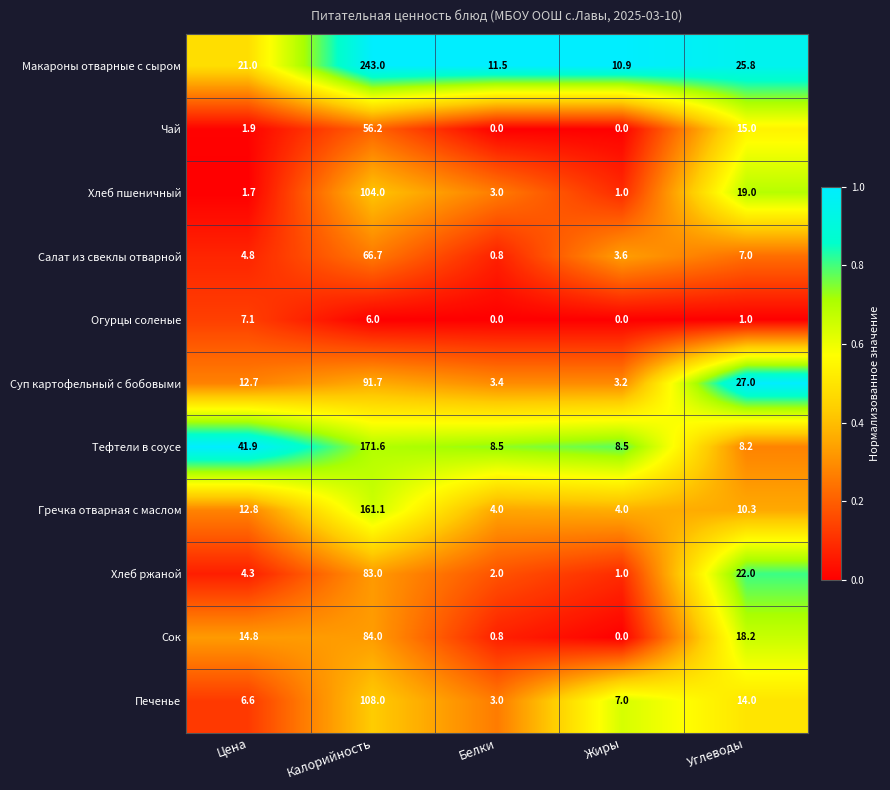

What is the greatest value displayed?

243.0